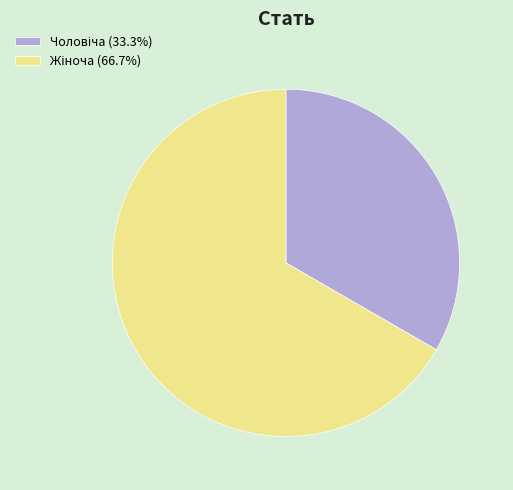

Does any single category account for the majority?

Yes